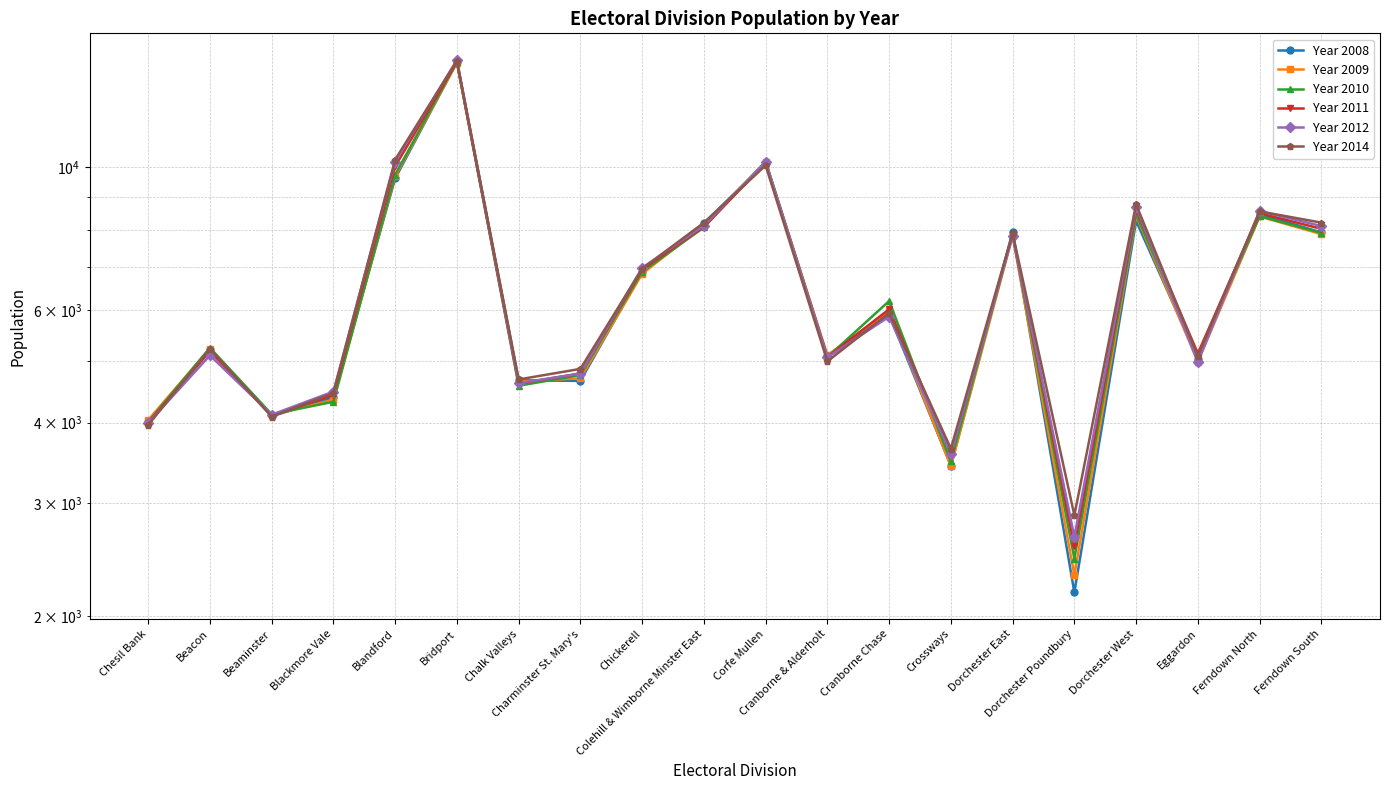

What value does the Year 2008 series have at Cranborne & Alderholt?

5077